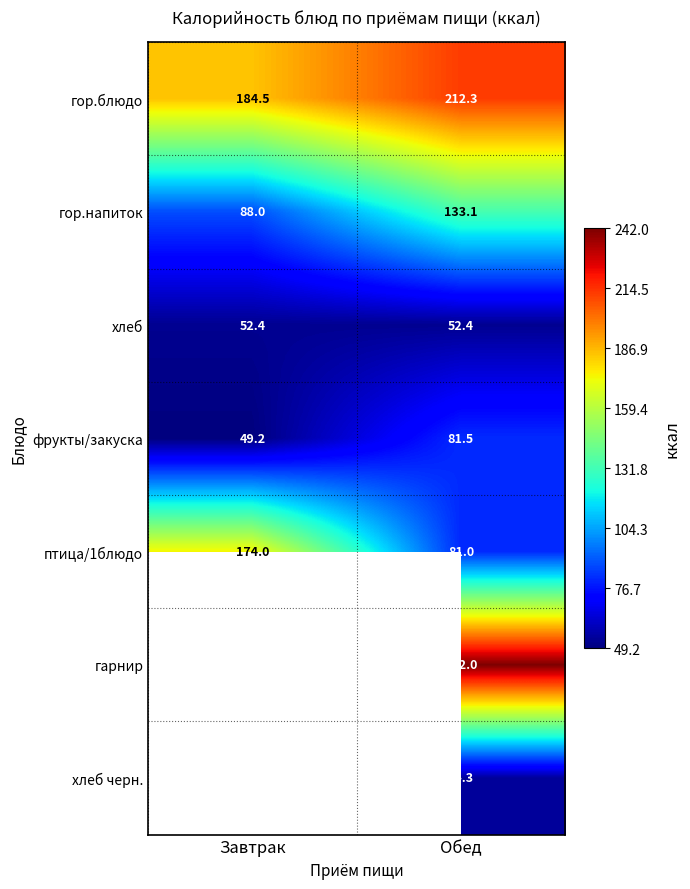

What is the minimum value shown in the chart?

49.2